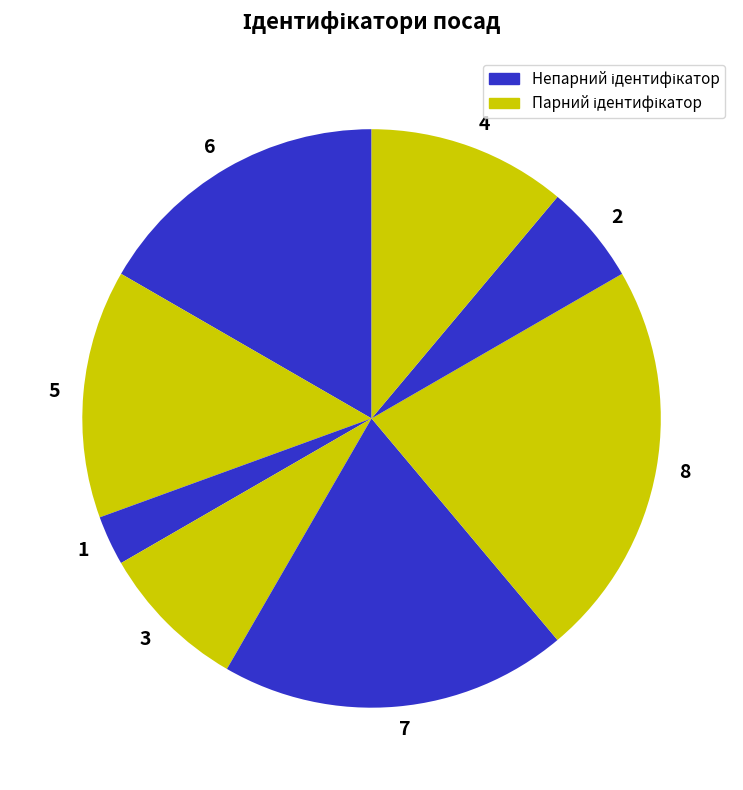

Which slice is the smallest?

1